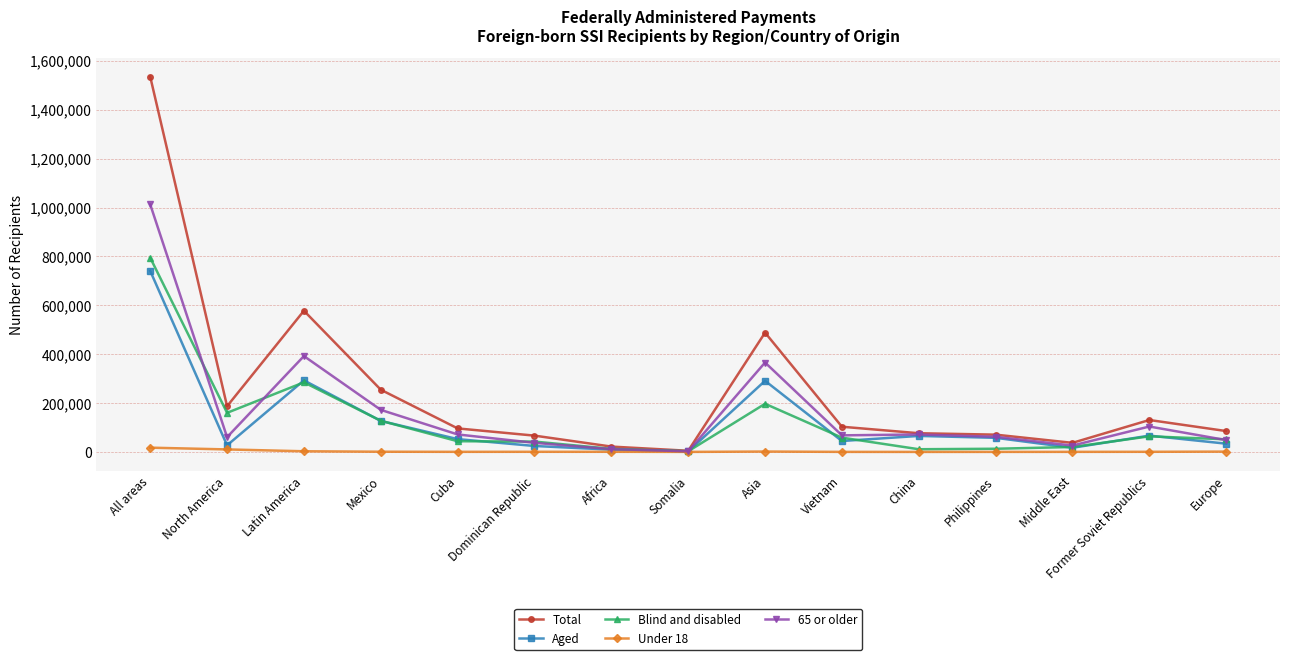

At which category does 65 or older reach its first local peak?

Latin America